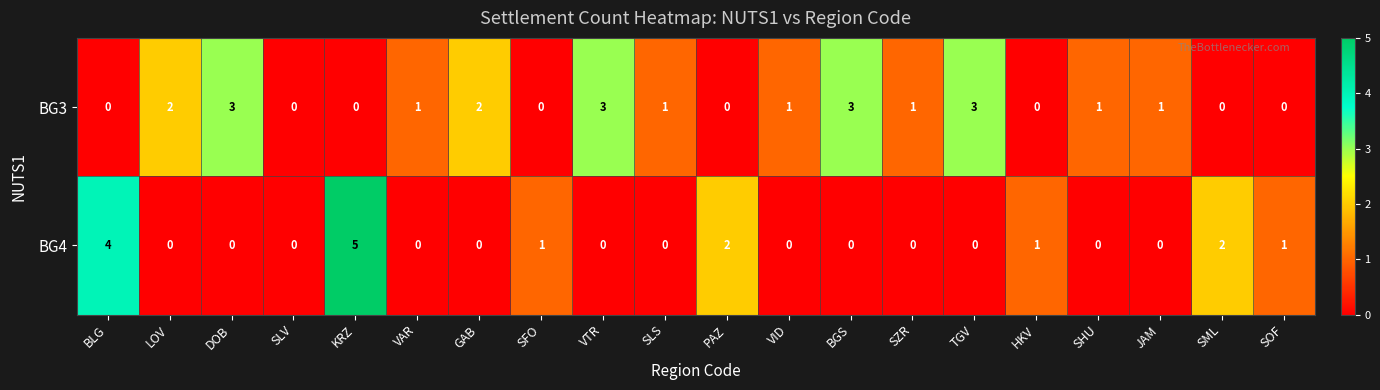

The value of BG3 at KRZ is 0. True or false?

True